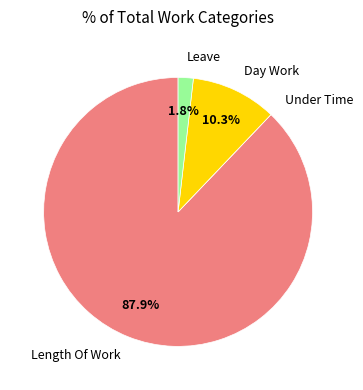

The Leave slice represents 13% of the pie. True or false?

False